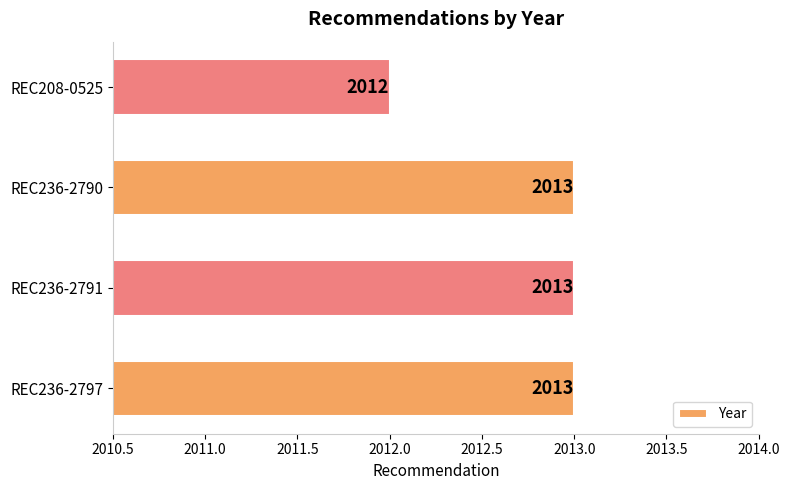

The value at REC236-2791 is 2013. True or false?

True